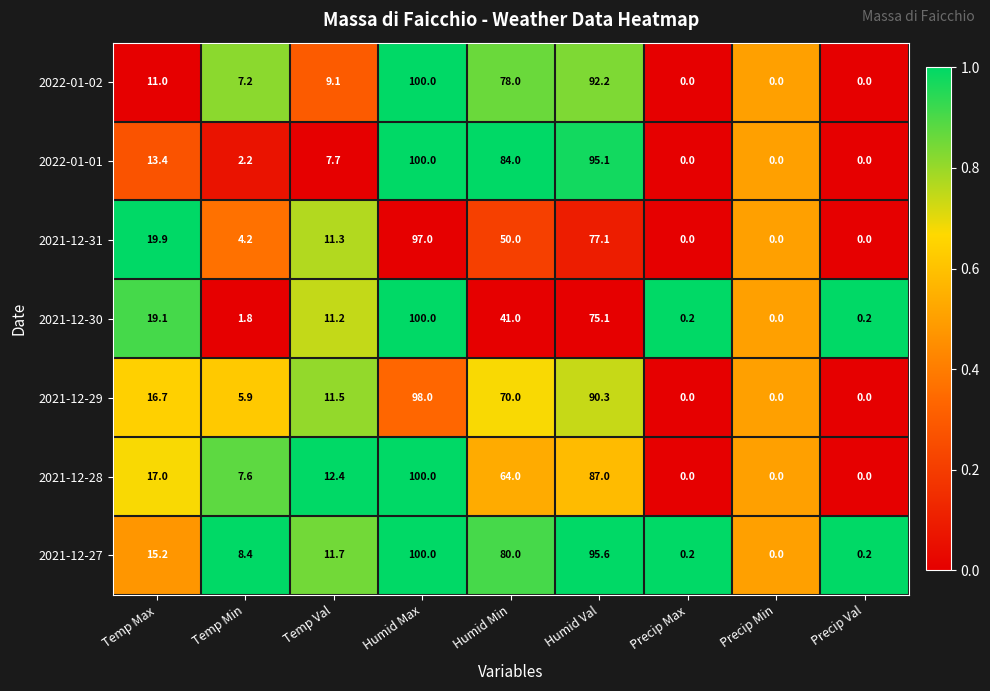

Rank the series at Humid Min from lowest to highest value.

2021-12-30, 2021-12-31, 2021-12-28, 2021-12-29, 2022-01-02, 2021-12-27, 2022-01-01